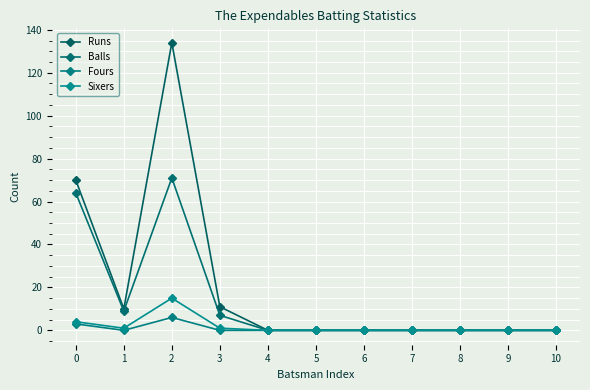

What is the highest value of the Sixers series?

15